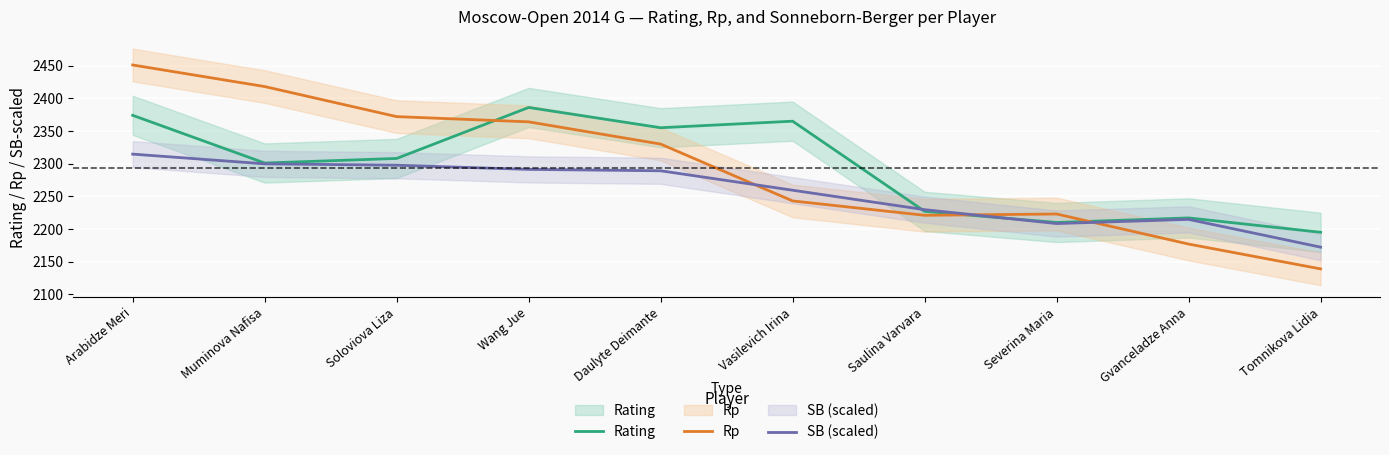

Does the chart display data point markers on the line(s)?

No